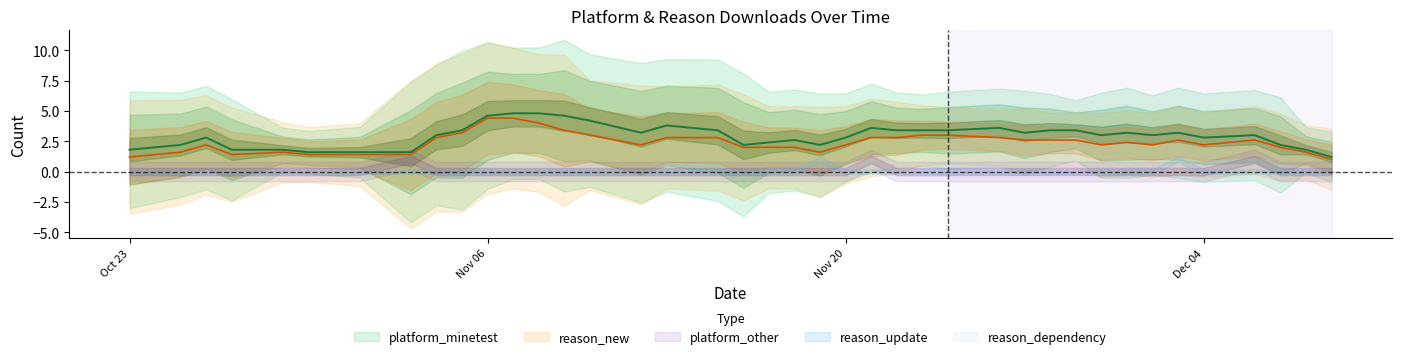

True or false: reason_new and reason_dependency cross at least once.

False